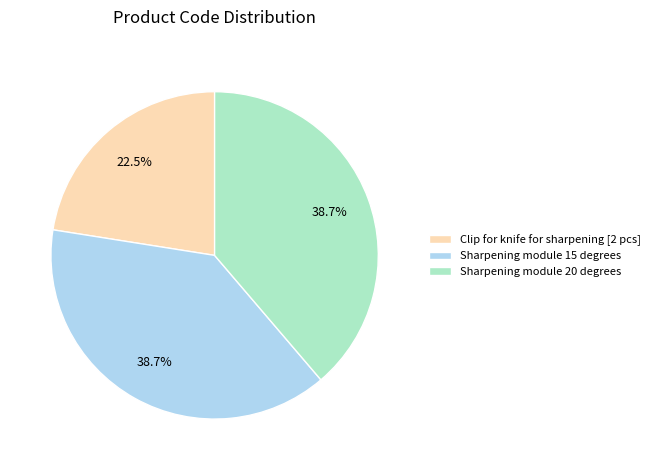

What is the ratio of the value at Sharpening module 20 degrees to the value at Clip for knife for sharpening [2 pcs]?

1.7